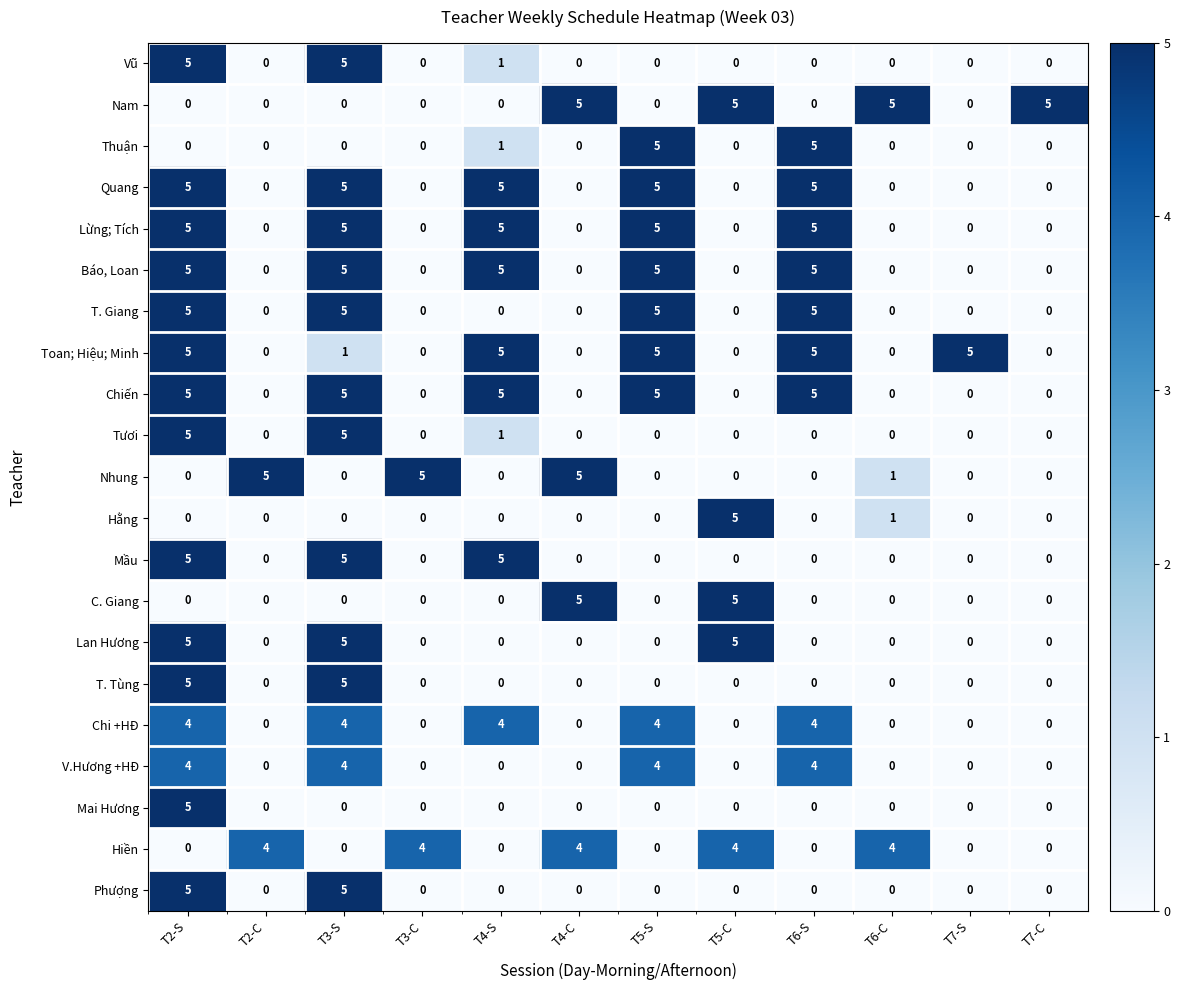

What is the greatest value displayed?

5